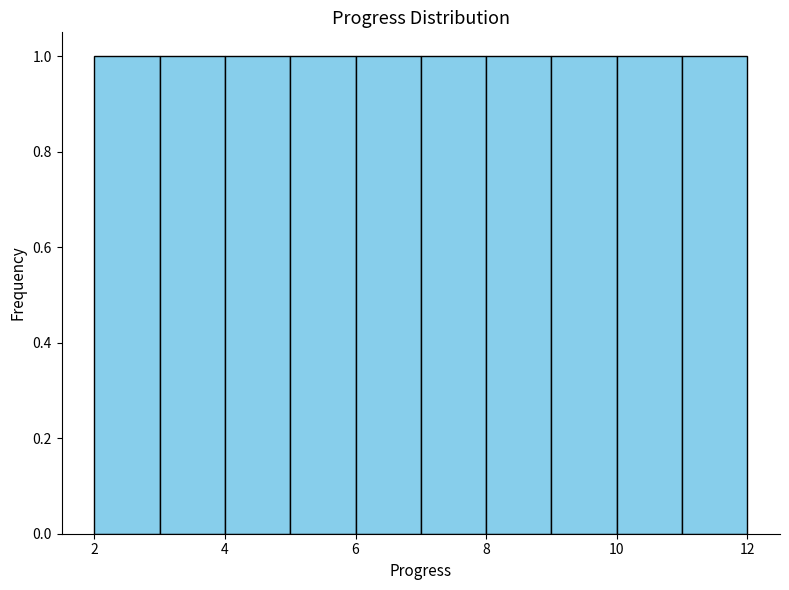

Reading left to right, transcribe this chart: for each bar, give the range it covers on the x-axis and its height. The values are not printed on the chart, so give them approximately, as read against the axis.

2 to 3: 1
3 to 4: 1
4 to 5: 1
5 to 6: 1
6 to 7: 1
7 to 8: 1
8 to 9: 1
9 to 10: 1
10 to 11: 1
11 to 12: 1